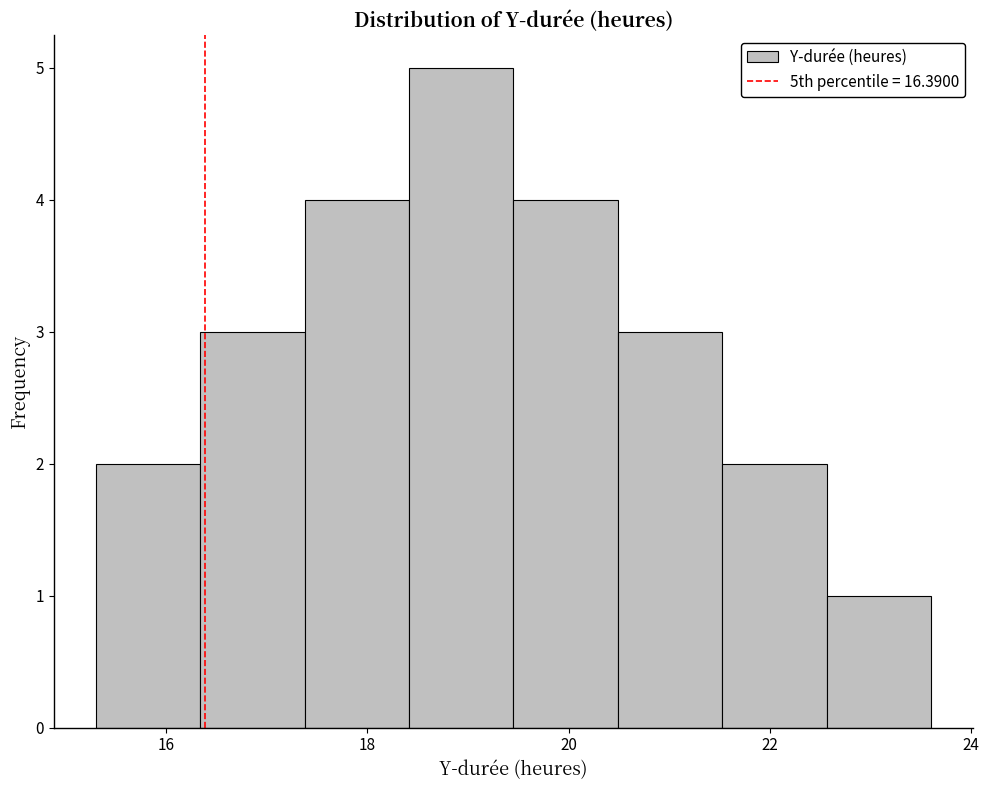

Reading left to right, transcribe this chart: for each bar, give the range it covers on the x-axis and its height. Neither the bar edges nor the heights are printed on the chart, so give them approximately, as read against the axes.

15.4 to 16.4: 2
16.4 to 17.4: 3
17.4 to 18.4: 4
18.4 to 19.4: 5
19.4 to 20.4: 4
20.4 to 21.6: 3
21.6 to 22.6: 2
22.6 to 23.6: 1